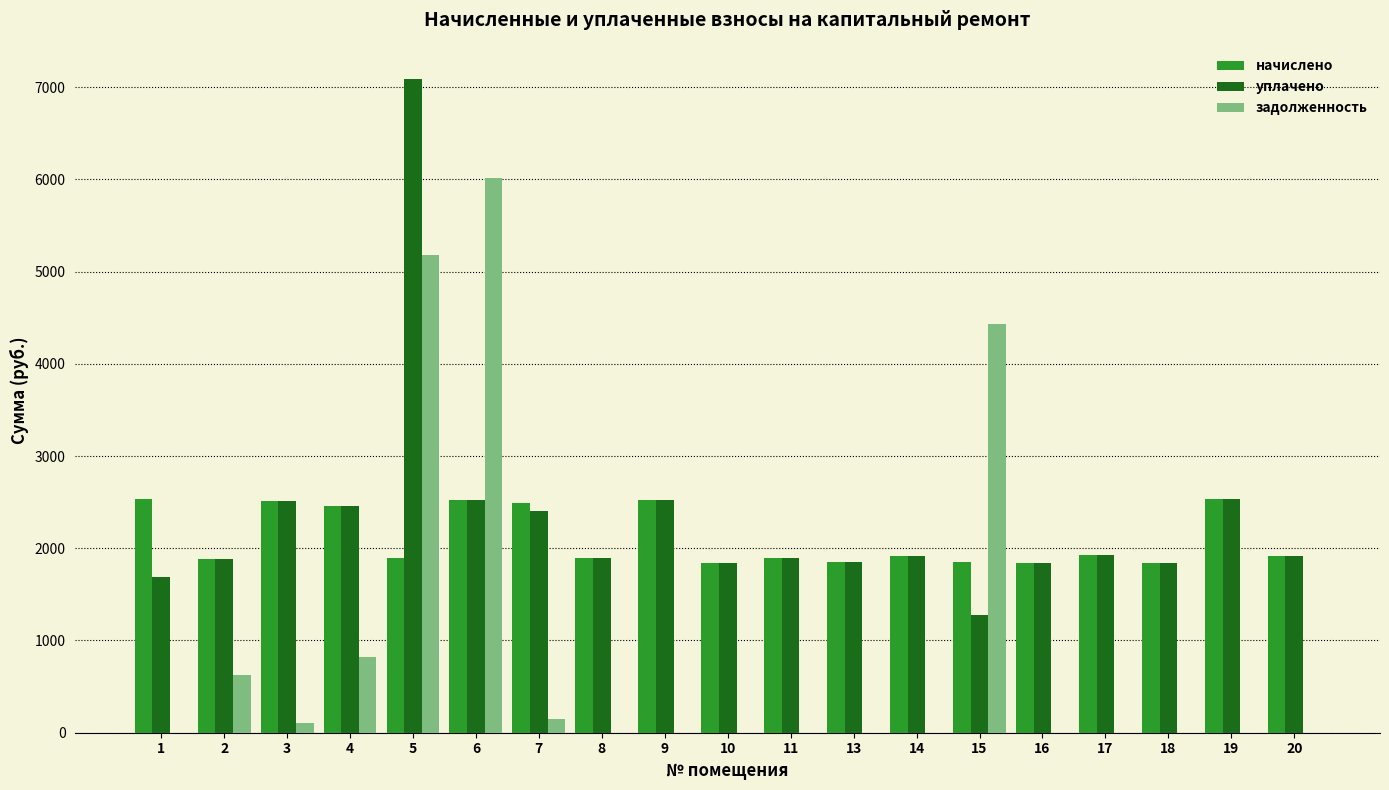

Does the chart contain stacked bars?

No